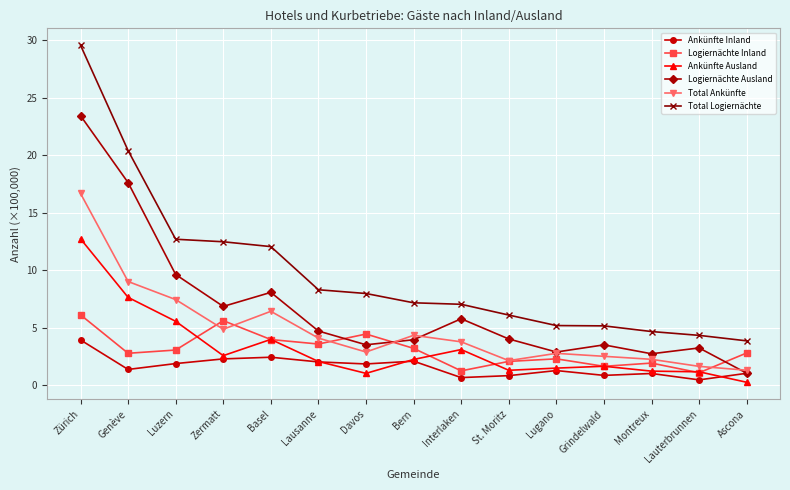

Which series has the widest spread of values?

Total Logiernächte